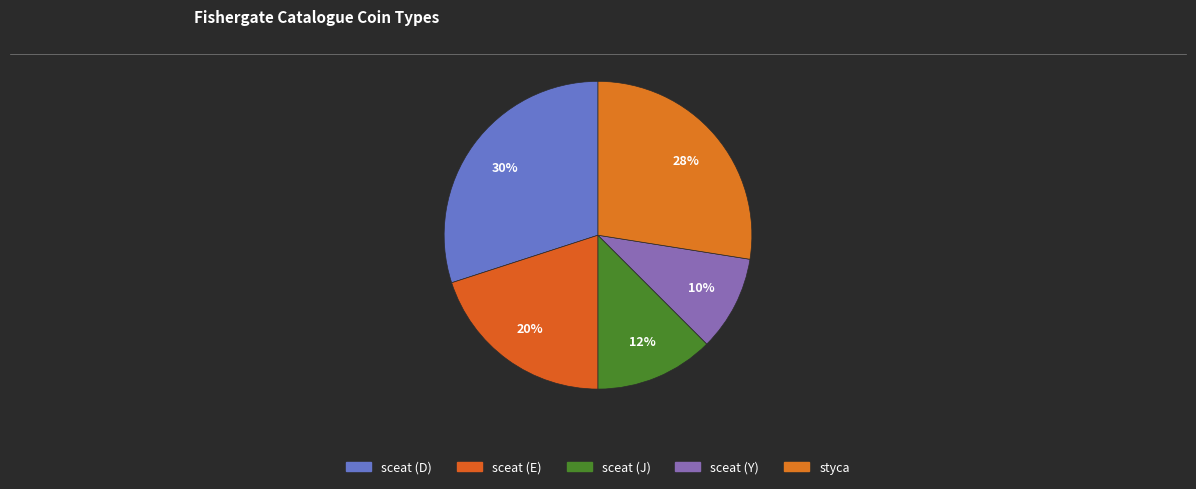

Is the sum of sceat (J) and sceat (E) greater than half?

No